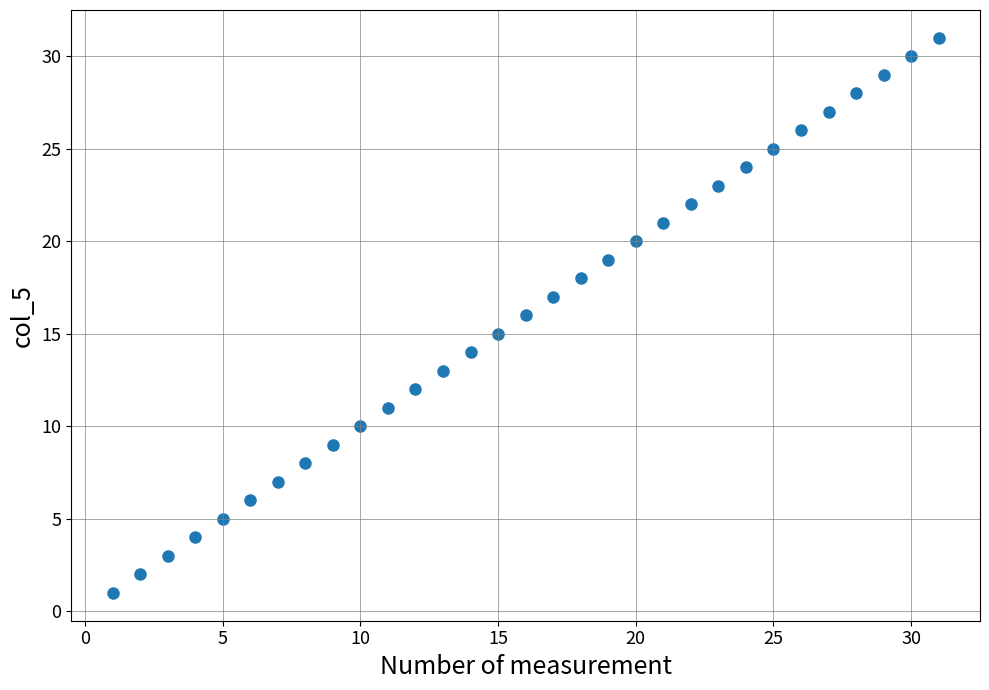

What is the range of Y values (max minus min)?

30